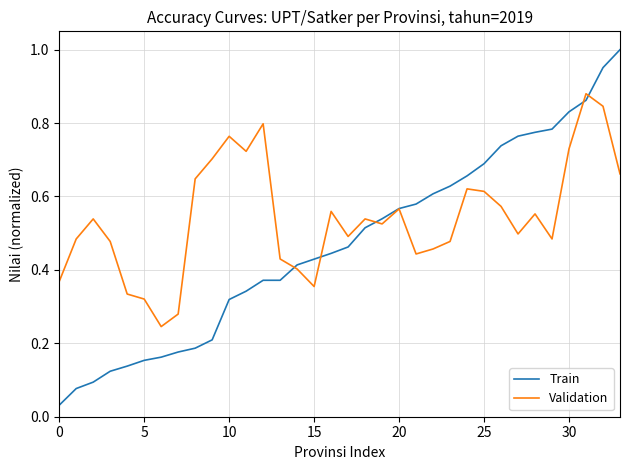

Which series has the largest total across all categories?

Validation